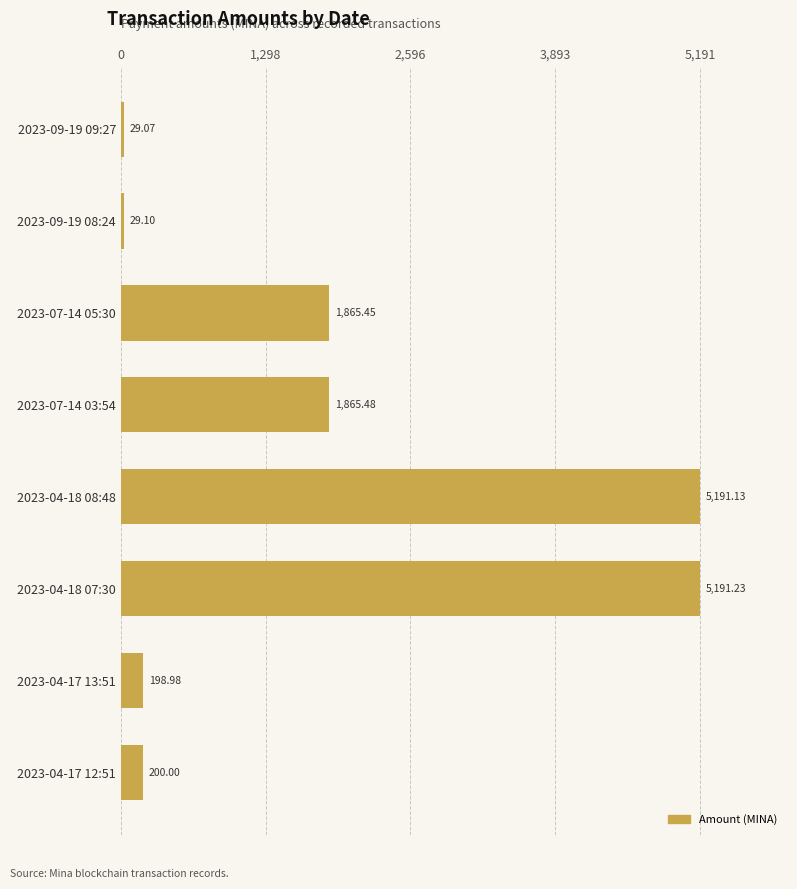

What is the average value?

1821.3